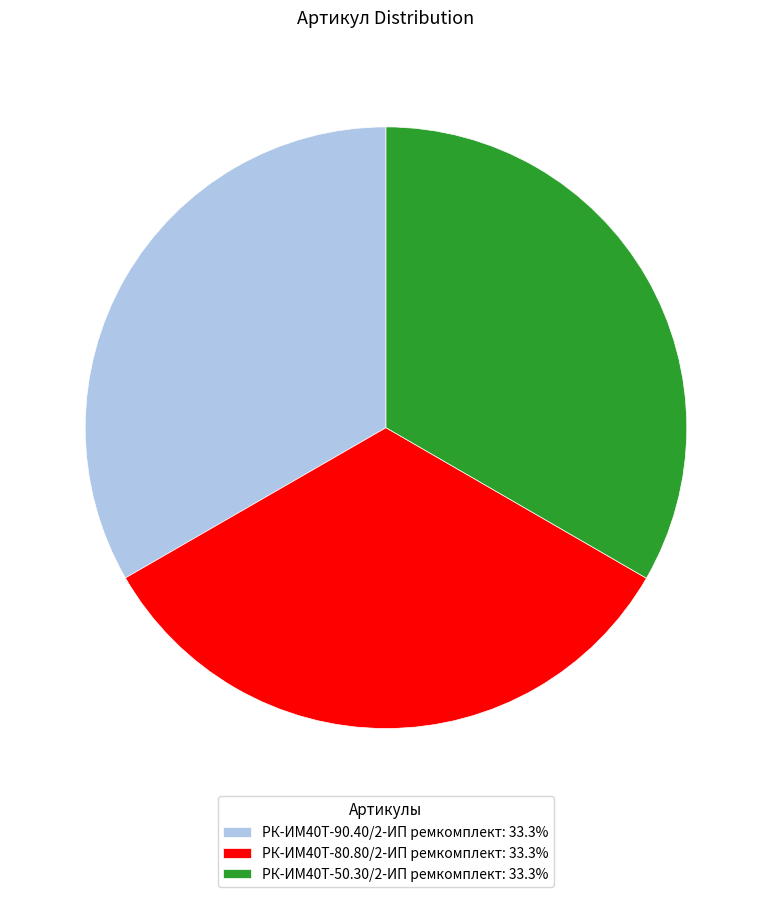

The РК-ИМ40T-80.80/2-ИП ремкомплект slice represents 41% of the pie. True or false?

False